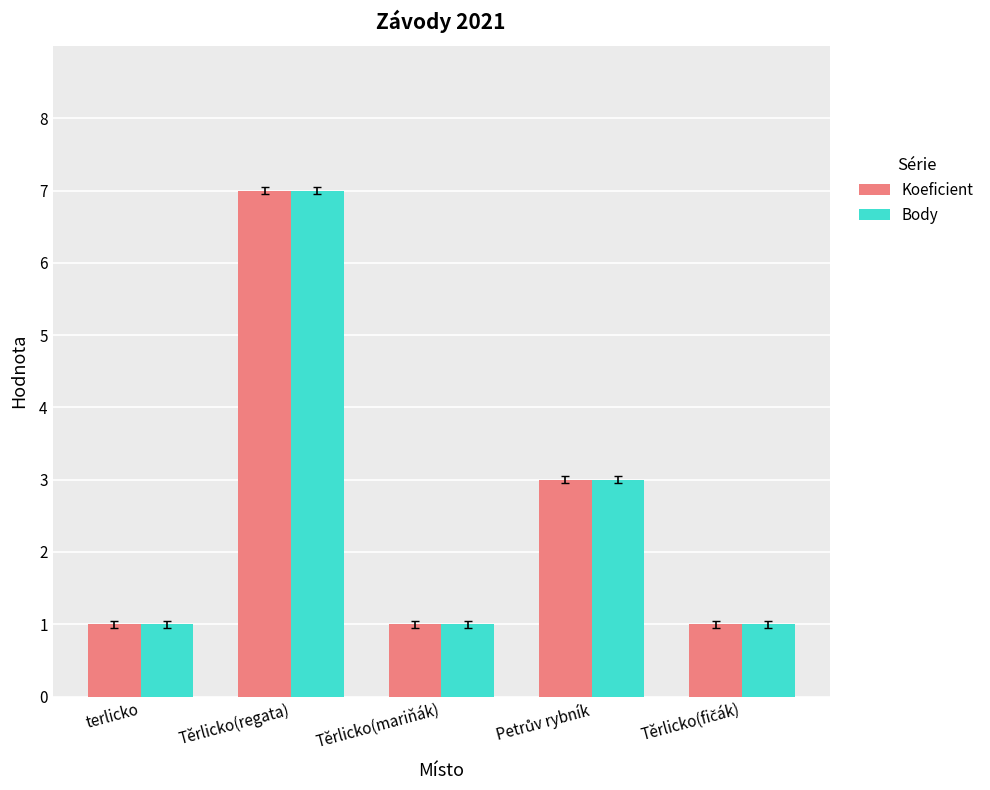

What value does the Koeficient series have at Těrlicko(regata)?

7